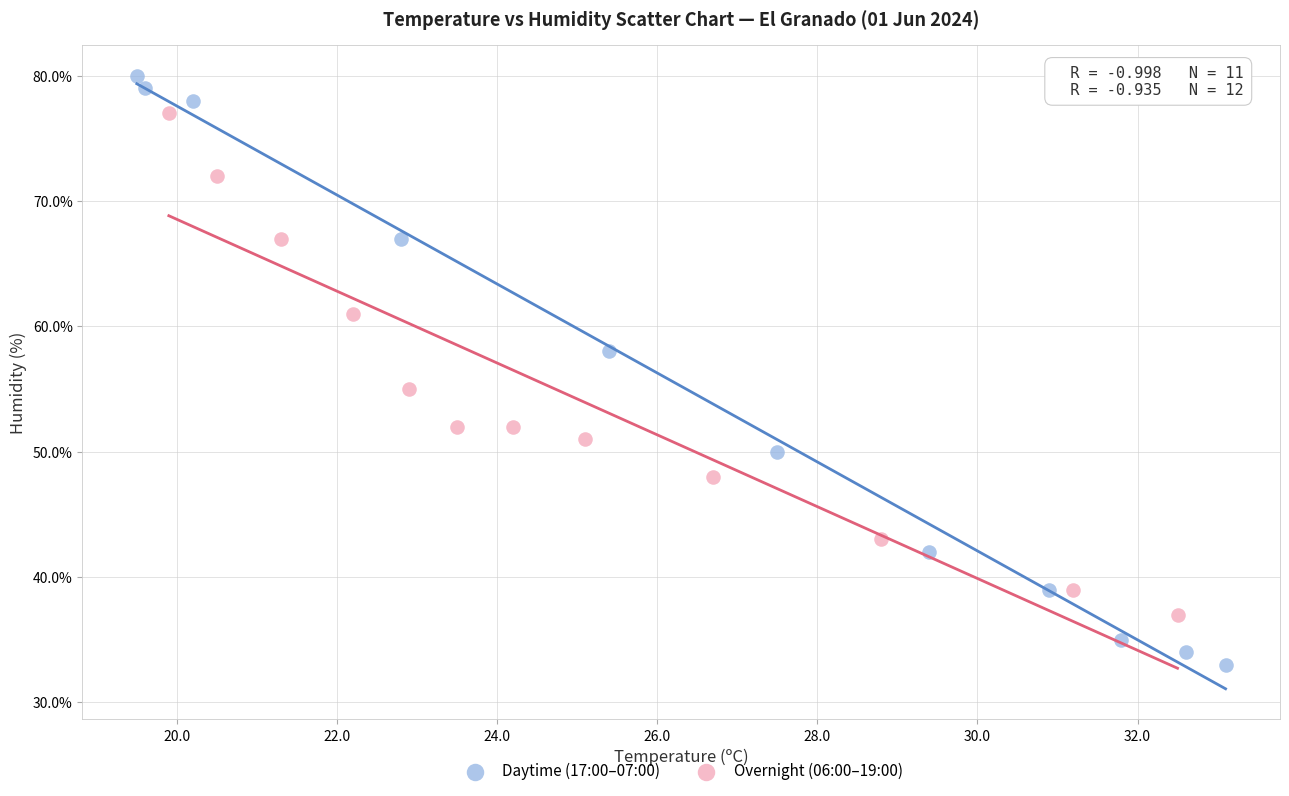

Which series has the widest spread of Y values?

Daytime (17:00–07:00)